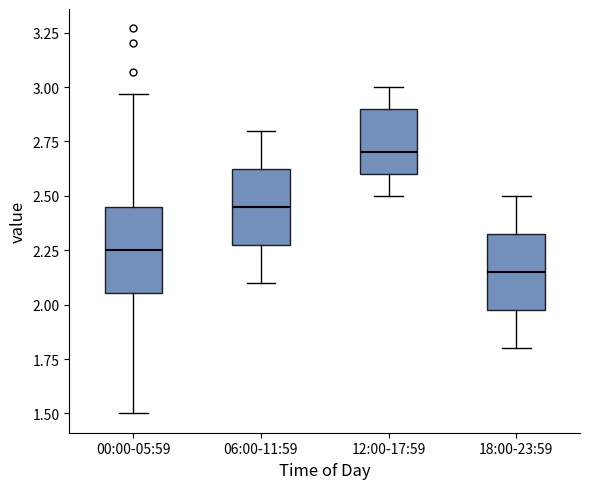

Reading left to right, read every box against the y-axis: the position of its median line, the range the box covers, and the ends of its whiskers. The values are not printed on the chart, so give them approximately, as read against the axis.

00:00-05:59: median 2.25, box 2.05 to 2.45, whiskers 1.50 to 2.95
06:00-11:59: median 2.45, box 2.30 to 2.65, whiskers 2.10 to 2.80
12:00-17:59: median 2.70, box 2.60 to 2.90, whiskers 2.50 to 3.00
18:00-23:59: median 2.15, box 2.00 to 2.35, whiskers 1.80 to 2.50